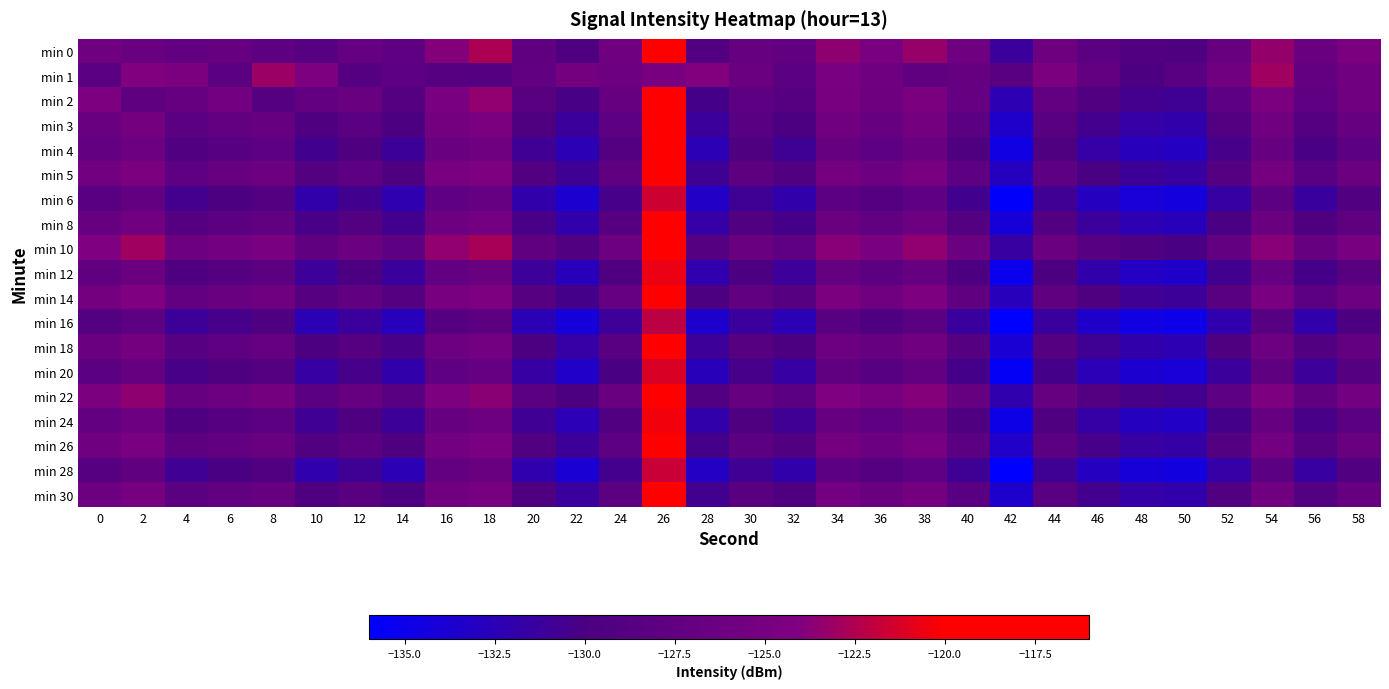

What is the difference between the highest and lowest values at 56?

5.3